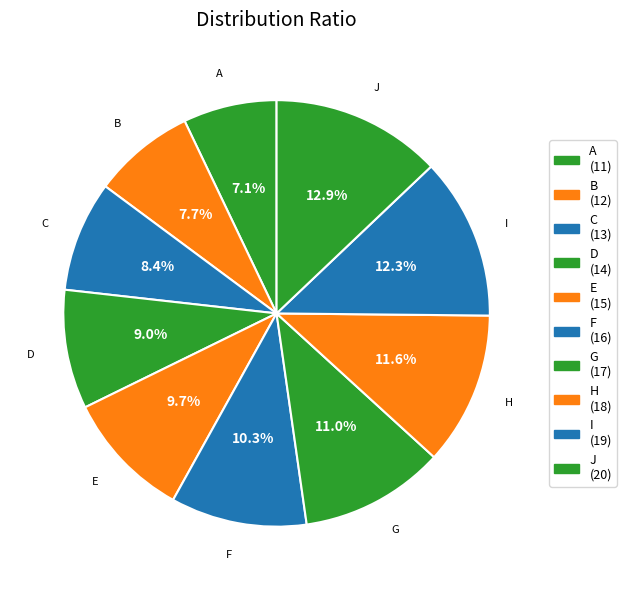

Rank the categories by value from highest to lowest.

J, I, H, G, F, E, D, C, B, A